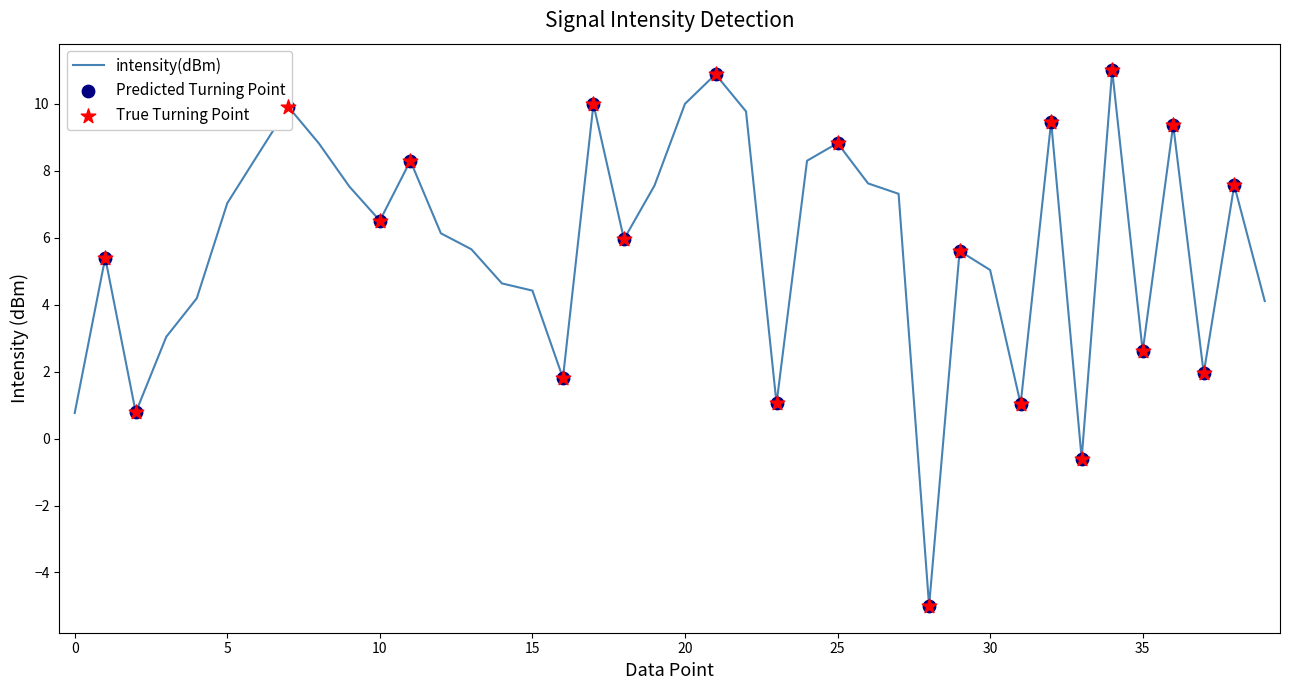

What is the maximum value shown in the chart?

11.0